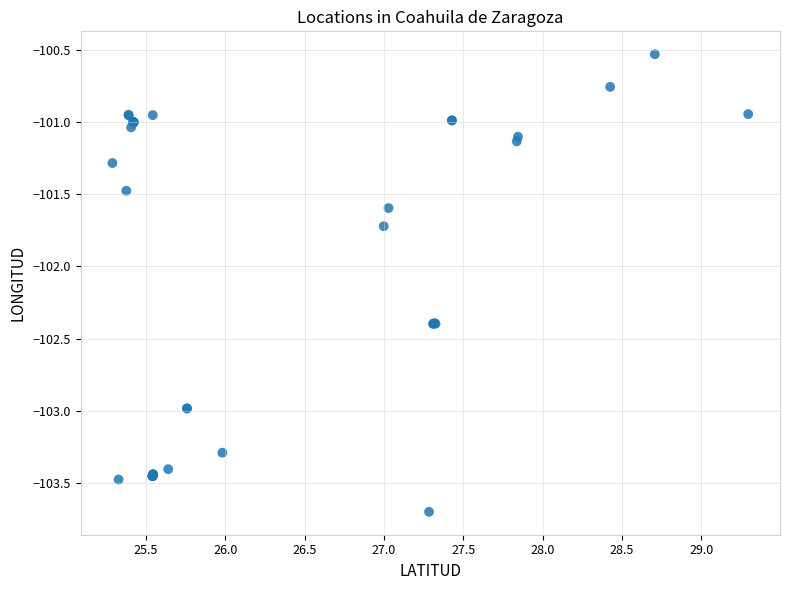

What Y value in the scatter plot is closest to -102?

-101.7